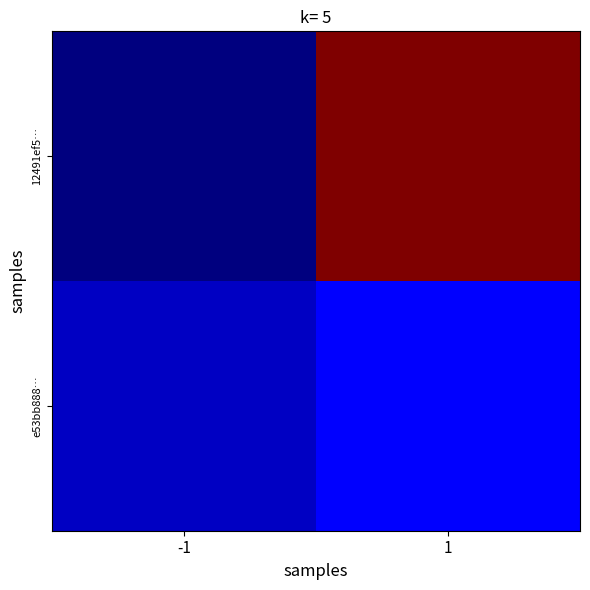

Reading right to left, transcribe all the data shown in this chart.

12491ef5…: 1=32	-1=-1
e53bb888…: 1=3	-1=1